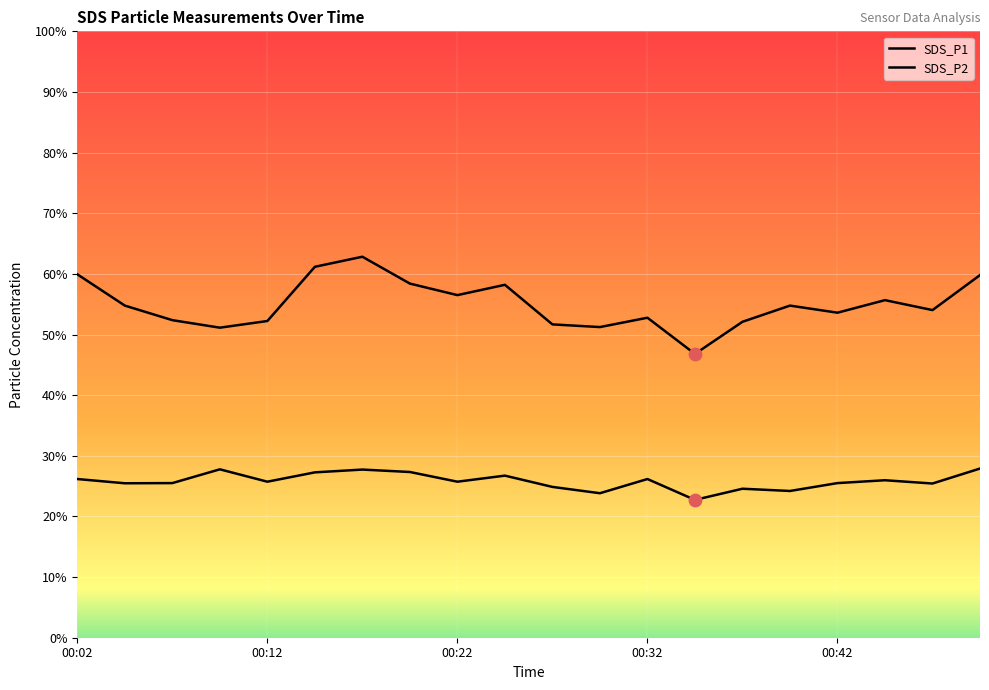

Which series reaches the maximum Y coordinate?

SDS_P1